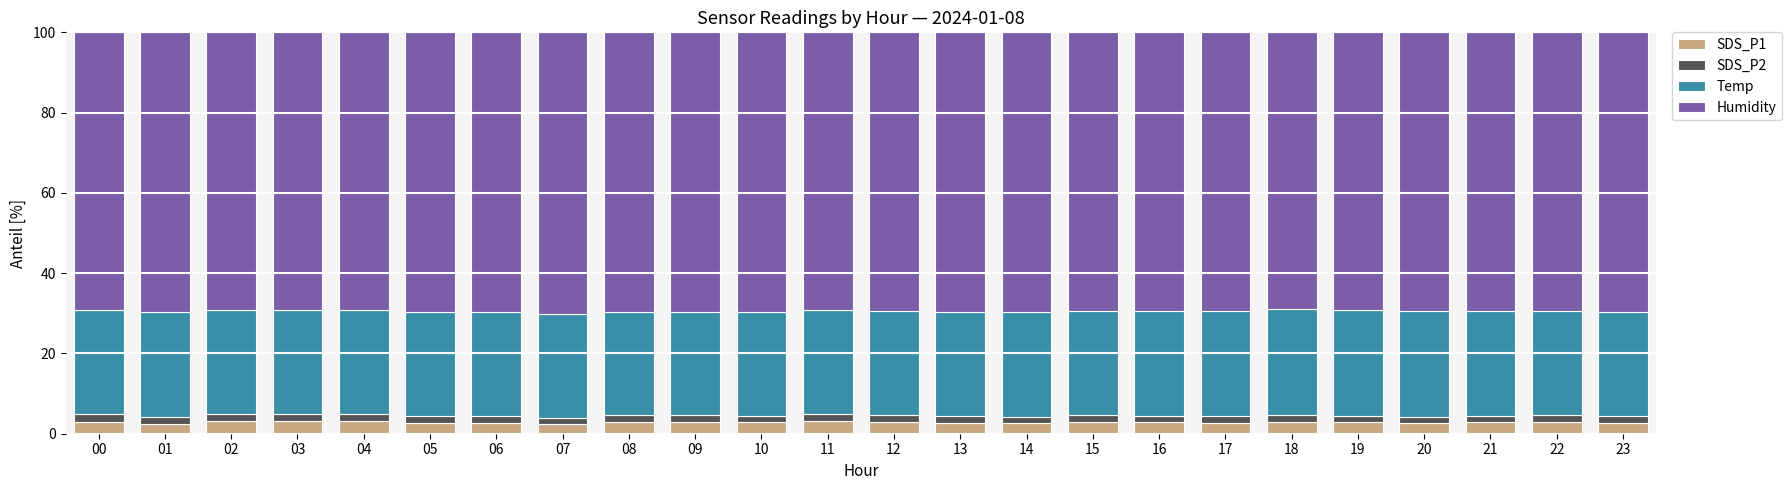

The SDS_P1 series shows 2.7 at 13. True or false?

True